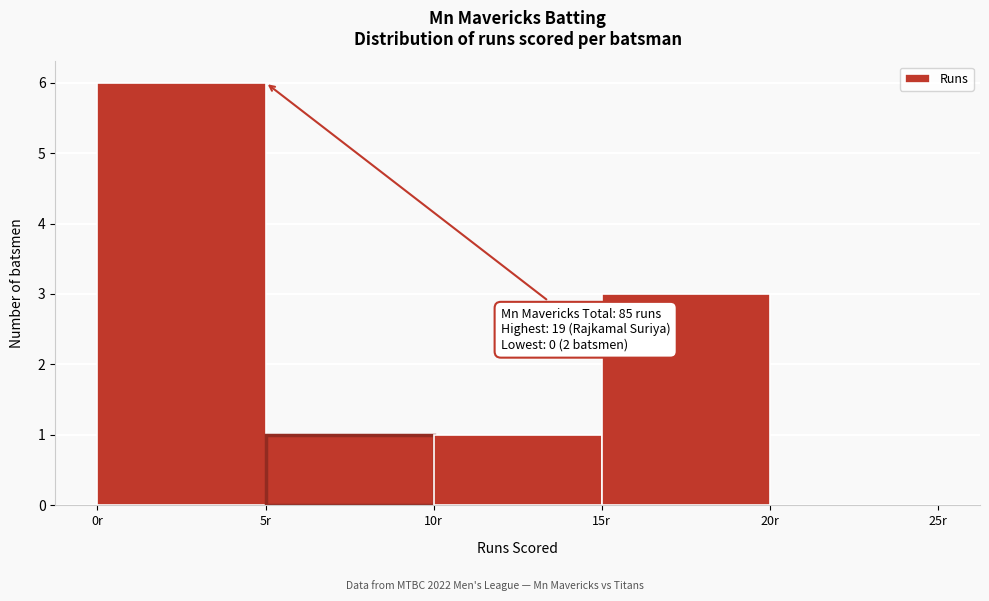

Over which range of the x-axis is the bar tallest?

0 to 5